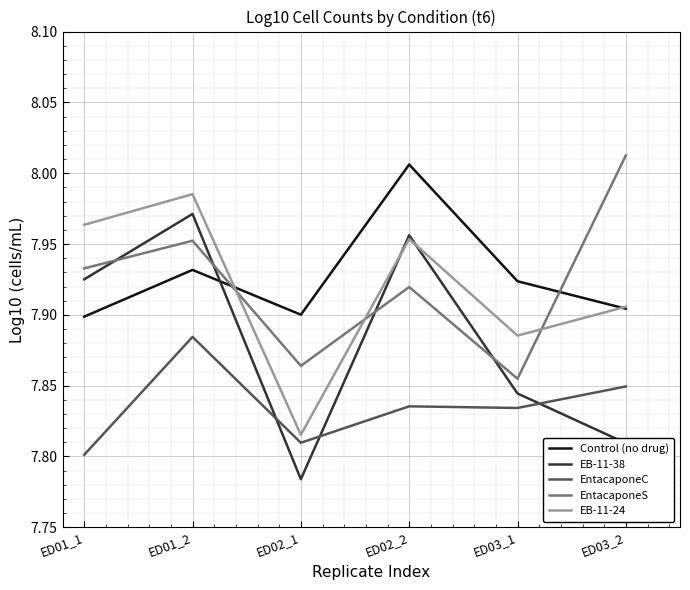

True or false: EntacaponeC and EB-11-24 cross at least once.

False